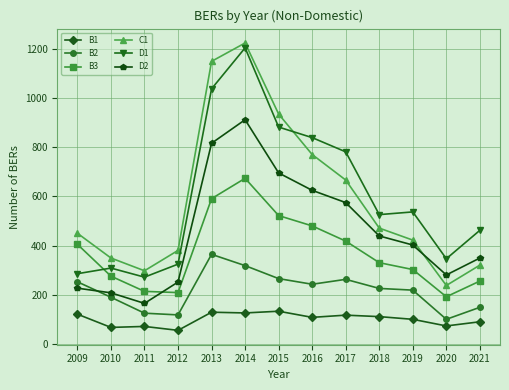

At which category does D2 reach its first local valley?

2011